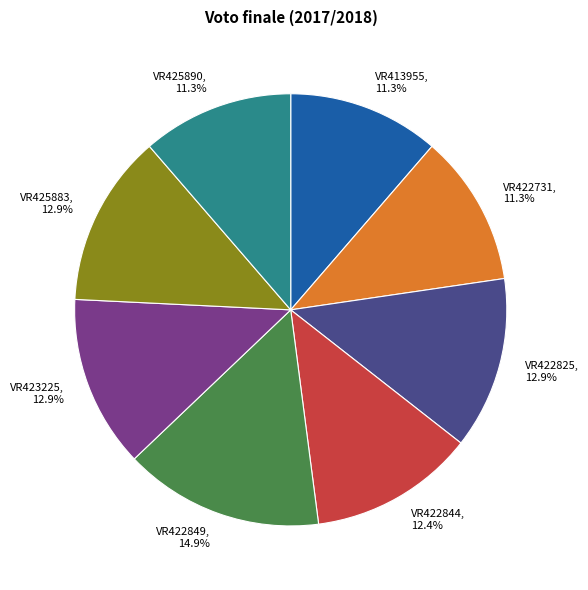

How many segments does this pie chart have?

8